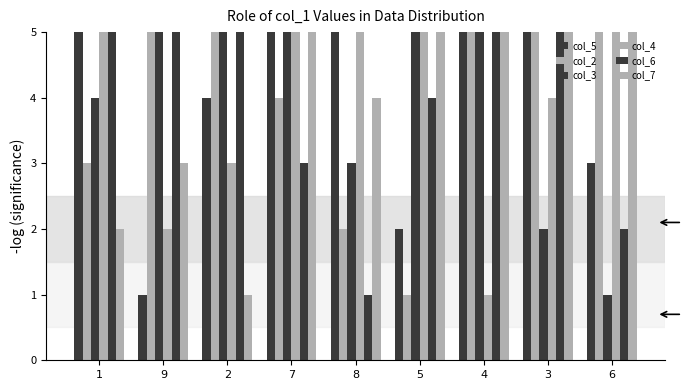

True or false: col_7 has a value of 9 at 6.

True